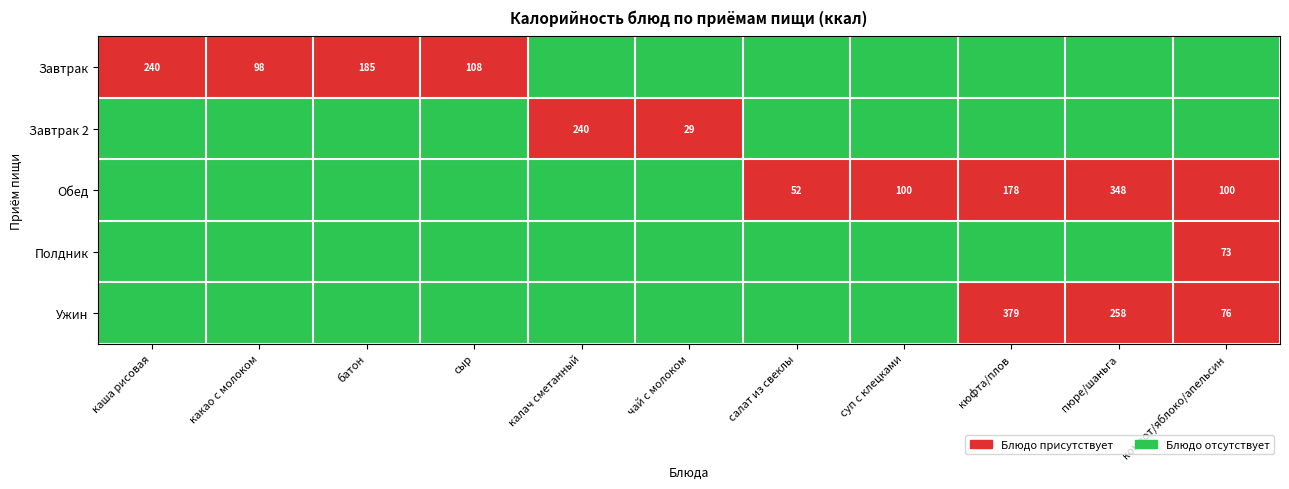

True or false: Ужин has a value of 129 at пюре/шаньга.

False